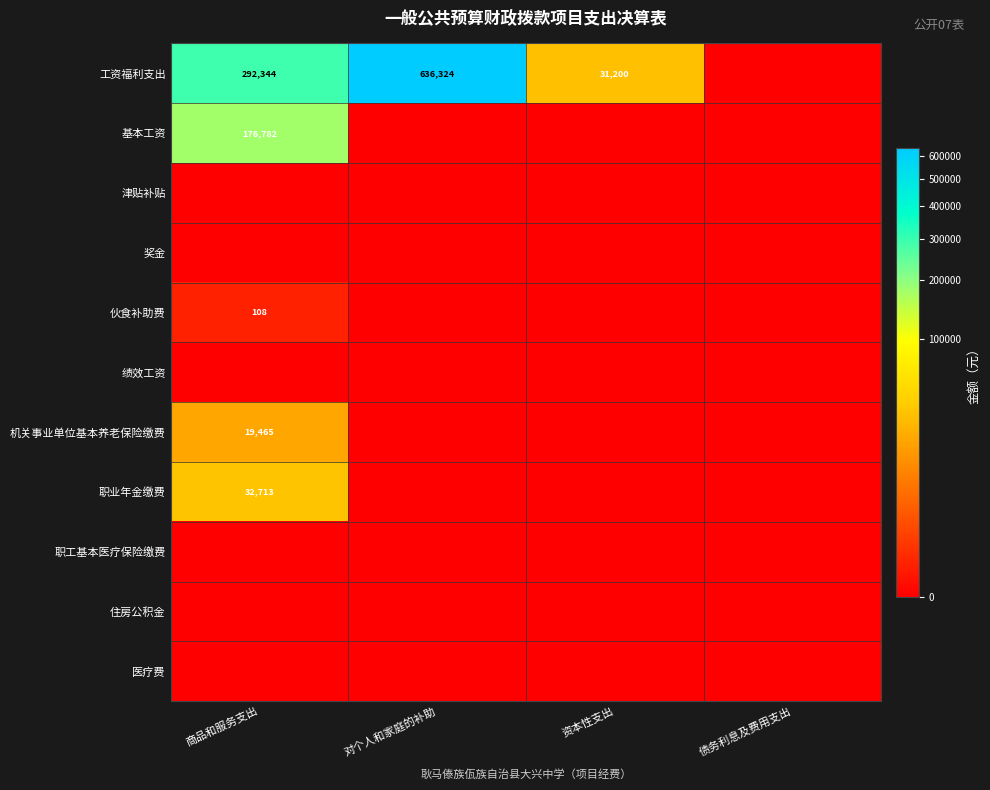

At how many categories does at least one series exceed 308186?

1